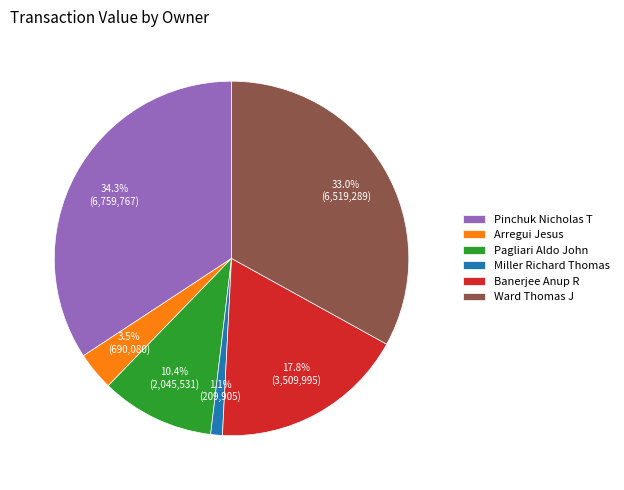

Which category has the smallest portion of the pie?

Miller Richard Thomas